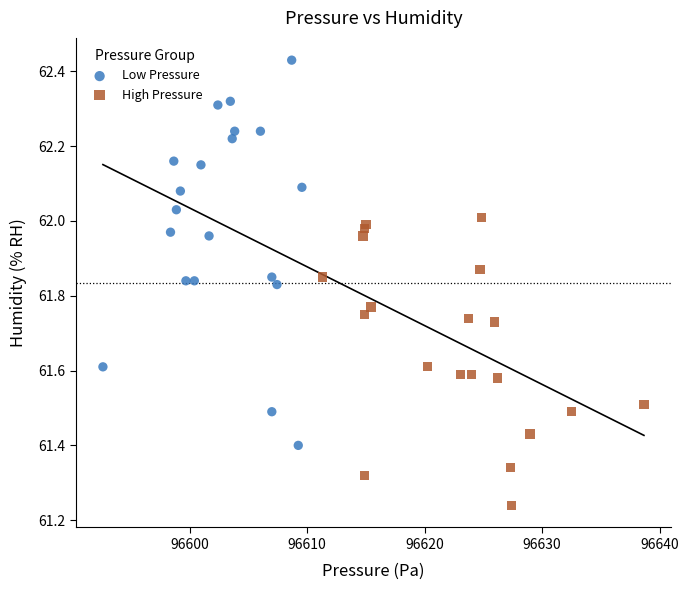

Which series reaches the maximum Y coordinate?

Low Pressure